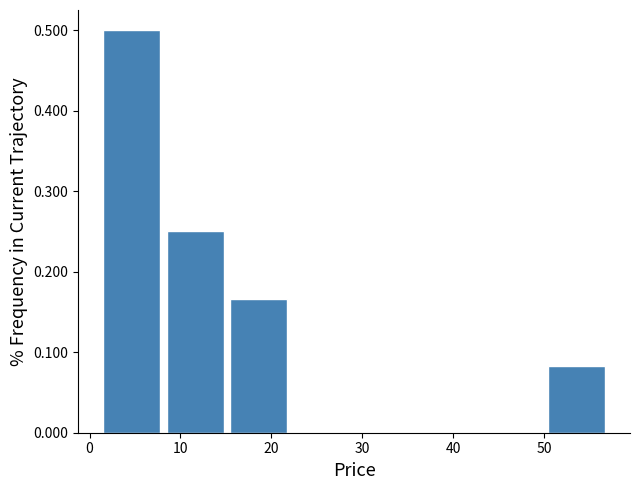

Reading left to right, list every bar in this chart as the range it spans on the x-axis followed by its height. Neither the bar edges nor the heights are printed on the chart, so give them approximately, as read against the axes.

1 to 8: 0.50
8 to 15: 0.25
15 to 22: 0.17
22 to 29: 0
29 to 36: 0
36 to 43: 0
43 to 50: 0
50 to 57: 0.08